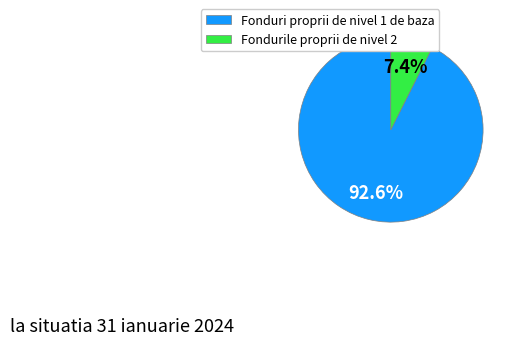

Is Fondurile proprii de nivel 2 the majority of the pie?

No